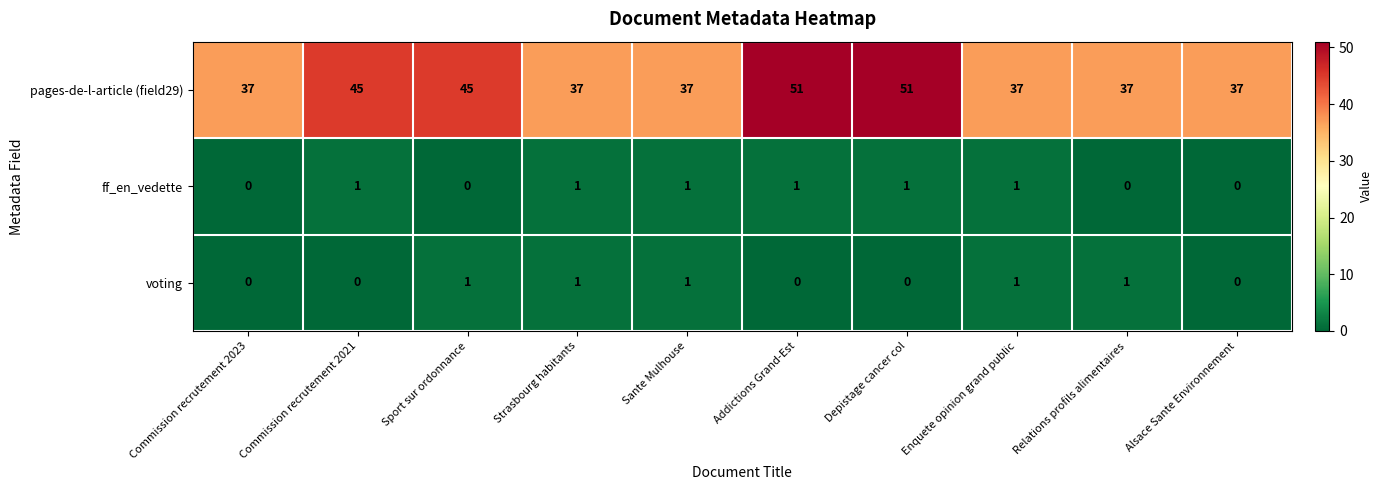

Which series has the largest total across all categories?

pages-de-l-article (field29)